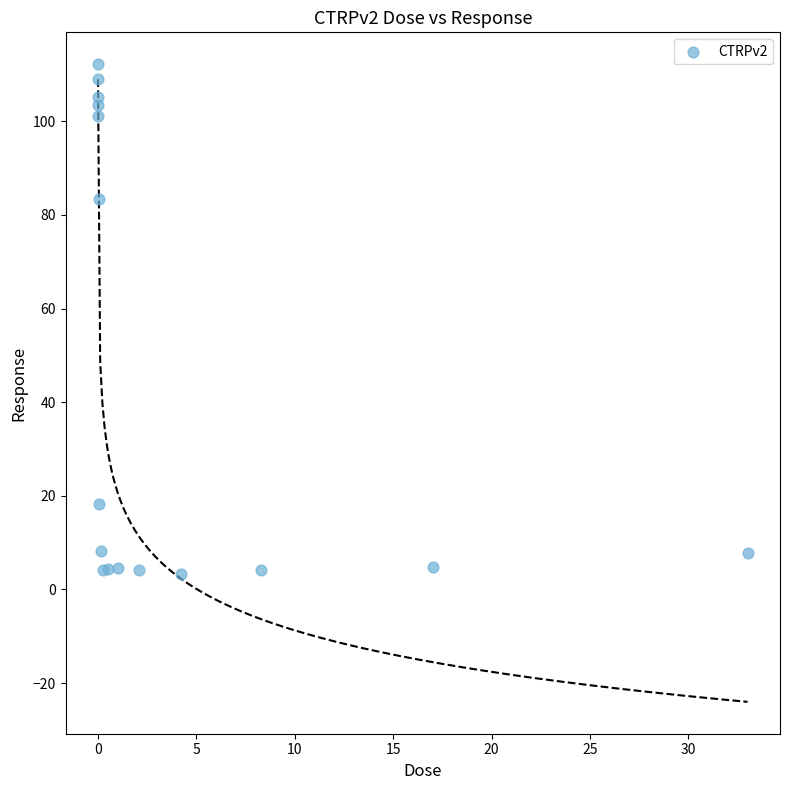

What Y value in the scatter plot is closest to 57?

83.4